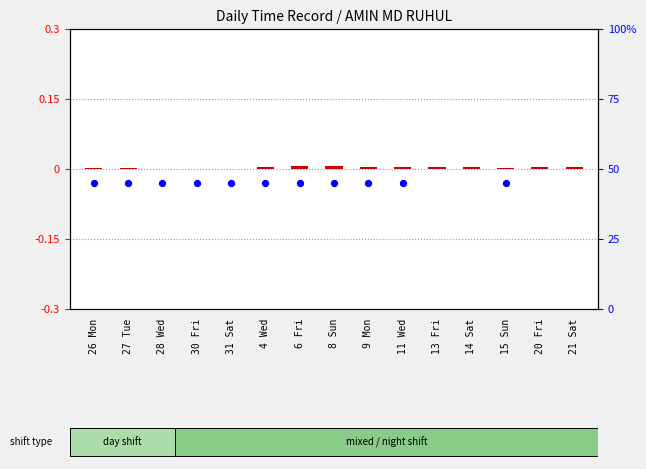

Which series has the largest total across all categories?

percentile rank within the sample